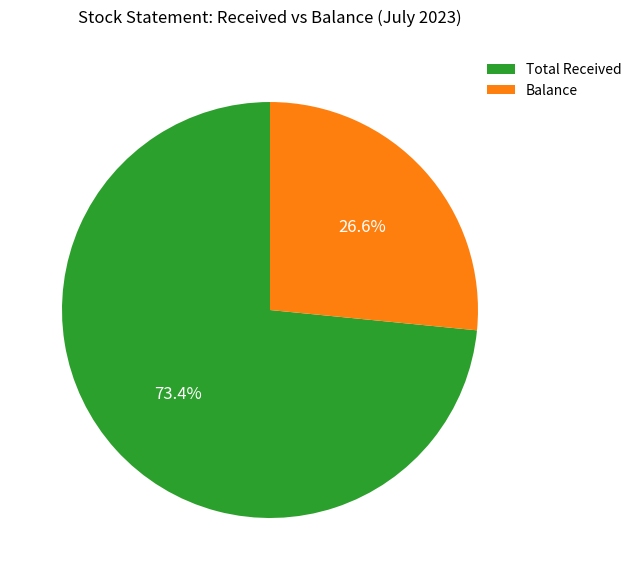

How many segments does this pie chart have?

2